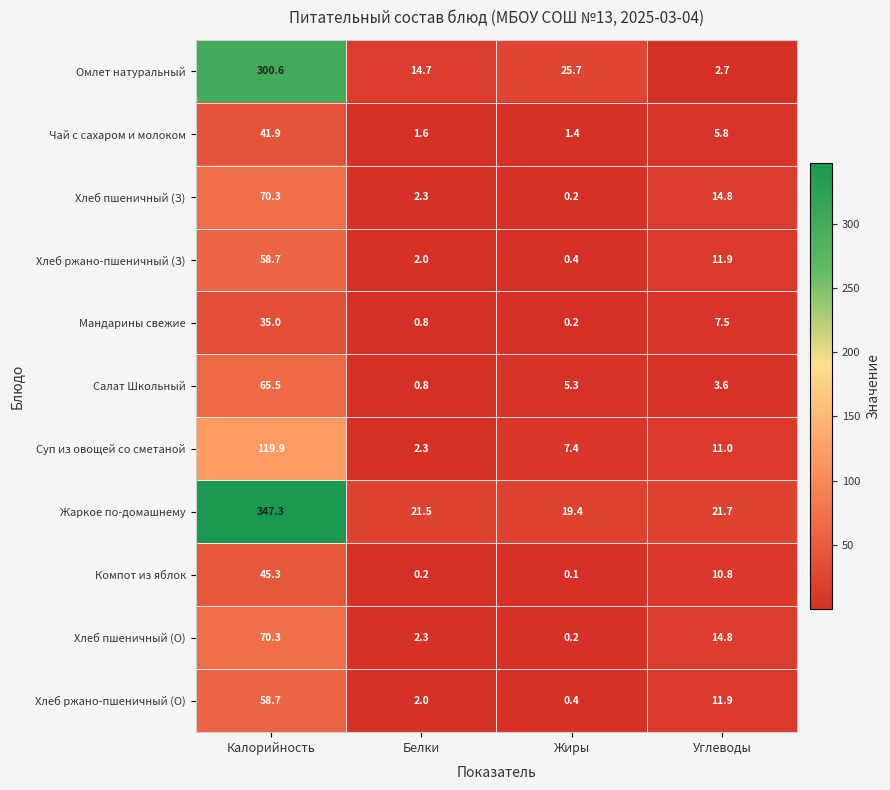

At which category does the chart reach its minimum across all series?

Жиры